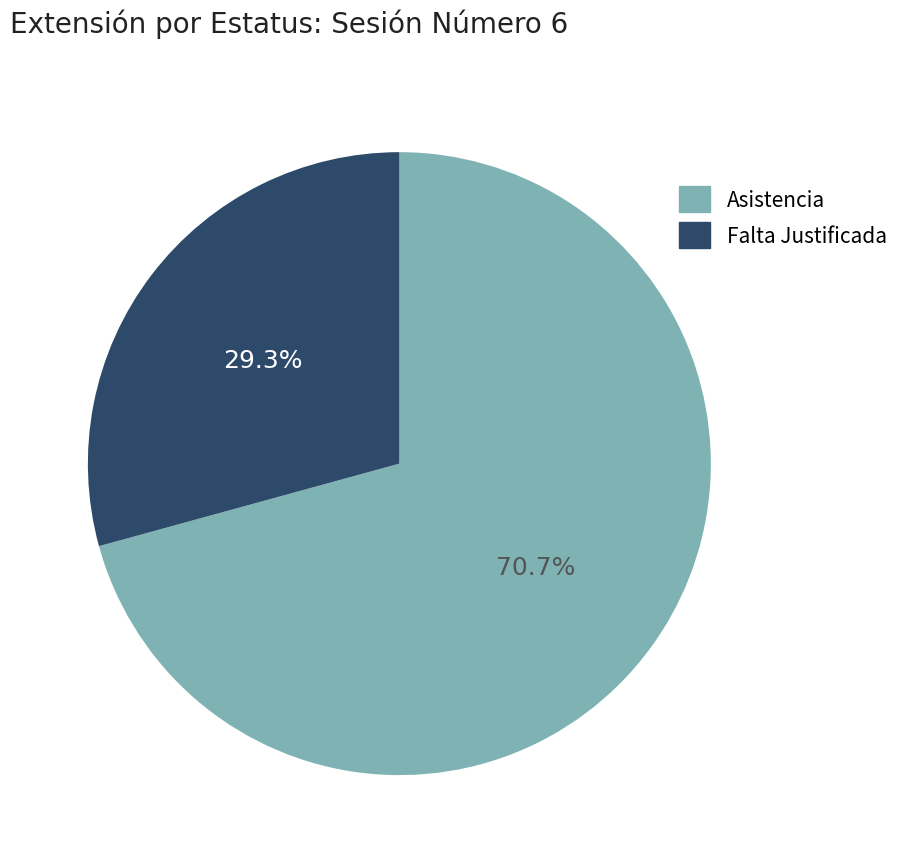

What is the smallest slice in the pie chart?

Falta Justificada